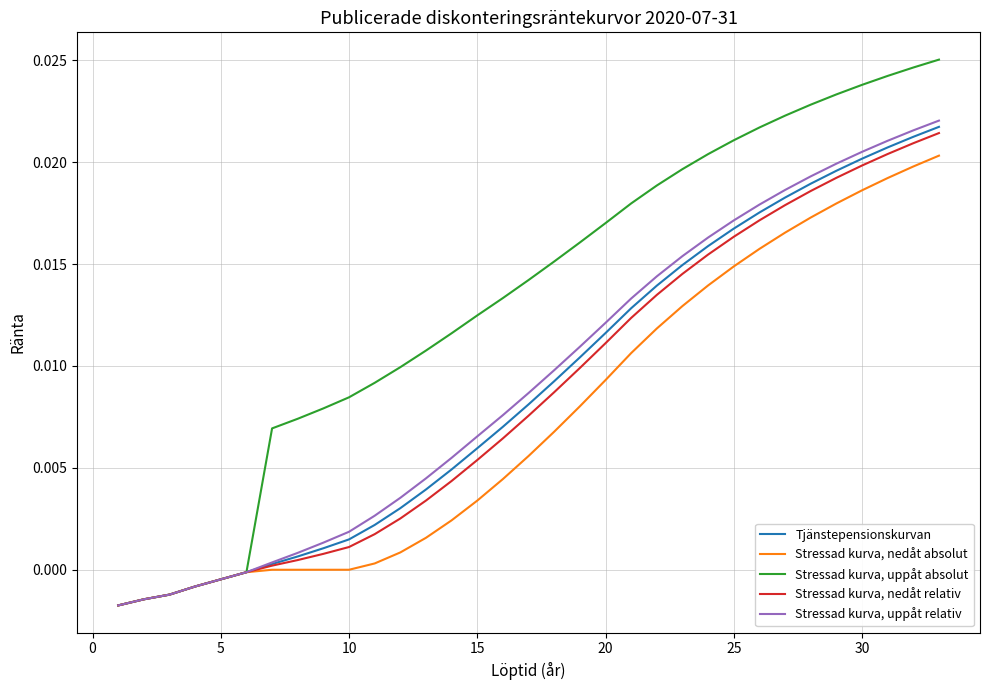

What is the sum of all Stressad kurva, uppåt absolut values?

0.4